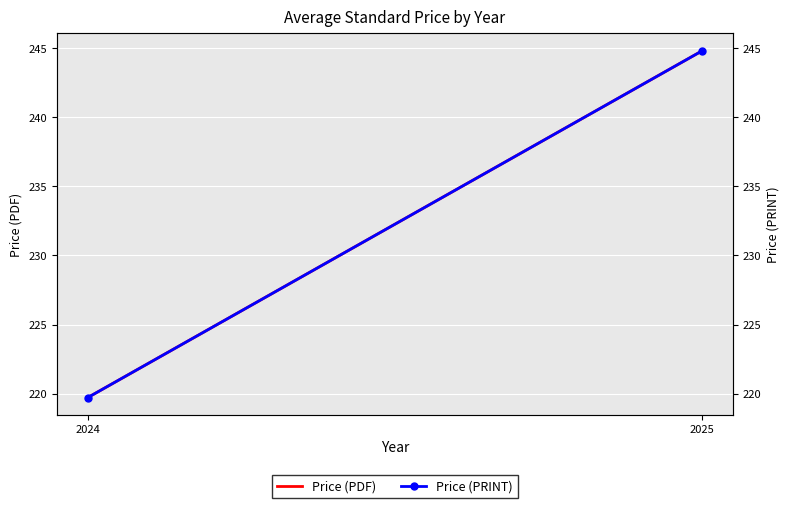

What is the value of the Price (PRINT) point at the 1st from the left?

219.7